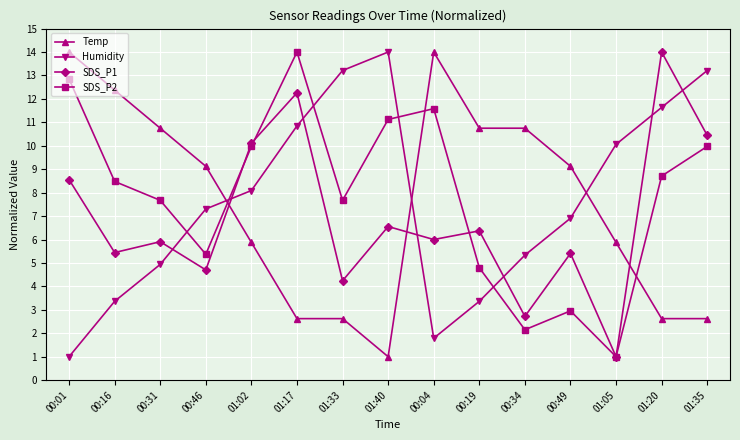

Reading right to left, what are all the values shown in this chart?

Temp: 01:35=2.6	01:20=2.6	01:05=5.9	00:49=9.1	00:34=10.8	00:19=10.8	00:04=14.0	01:40=1.0	01:33=2.6	01:17=2.6	01:02=5.9	00:46=9.1	00:31=10.8	00:16=12.4	00:01=14.0
Humidity: 01:35=13.2	01:20=11.6	01:05=10.1	00:49=6.9	00:34=5.3	00:19=3.4	00:04=1.8	01:40=14.0	01:33=13.2	01:17=10.8	01:02=8.1	00:46=7.3	00:31=4.9	00:16=3.4	00:01=1.0
SDS_P1: 01:35=10.4	01:20=14.0	01:05=1.0	00:49=5.4	00:34=2.7	00:19=6.4	00:04=6.0	01:40=6.6	01:33=4.2	01:17=12.3	01:02=10.1	00:46=4.7	00:31=5.9	00:16=5.4	00:01=8.6
SDS_P2: 01:35=10.0	01:20=8.7	01:05=1.0	00:49=3.0	00:34=2.2	00:19=4.8	00:04=11.6	01:40=11.1	01:33=7.7	01:17=14.0	01:02=10.0	00:46=5.4	00:31=7.7	00:16=8.5	00:01=12.8